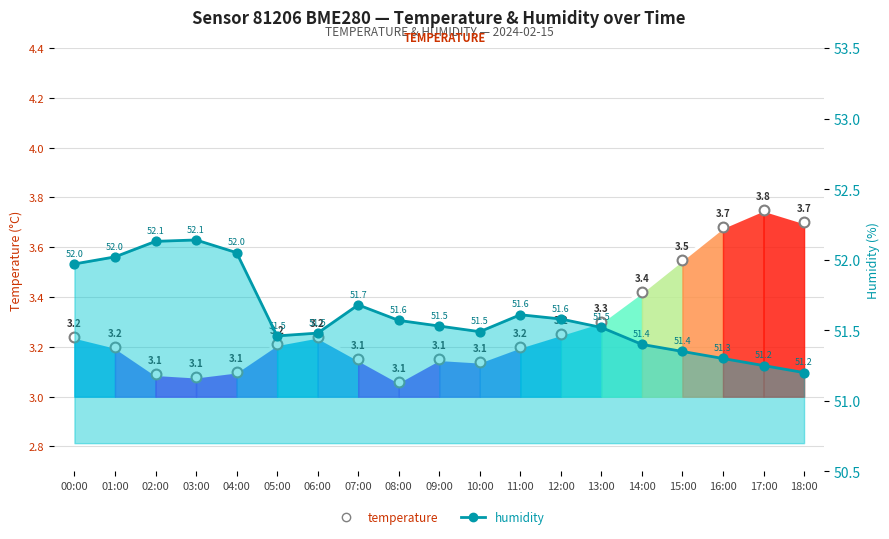

What is the total value across all series at 16:00?

55.0